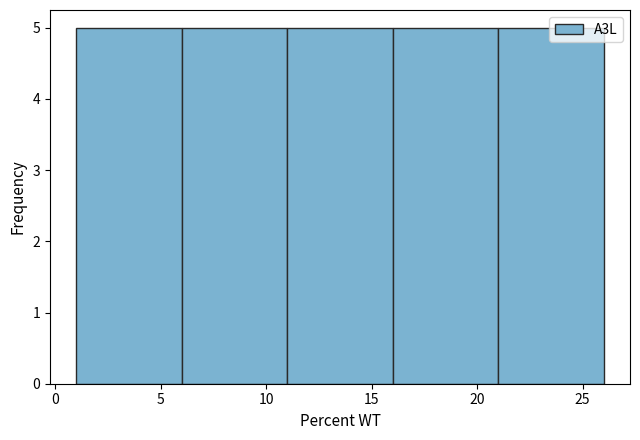

Reading left to right, list every bar in this chart as the range it spans on the x-axis followed by its height. The values are not printed on the chart, so give them approximately, as read against the axis.

1 to 6: 5
6 to 11: 5
11 to 16: 5
16 to 21: 5
21 to 26: 5